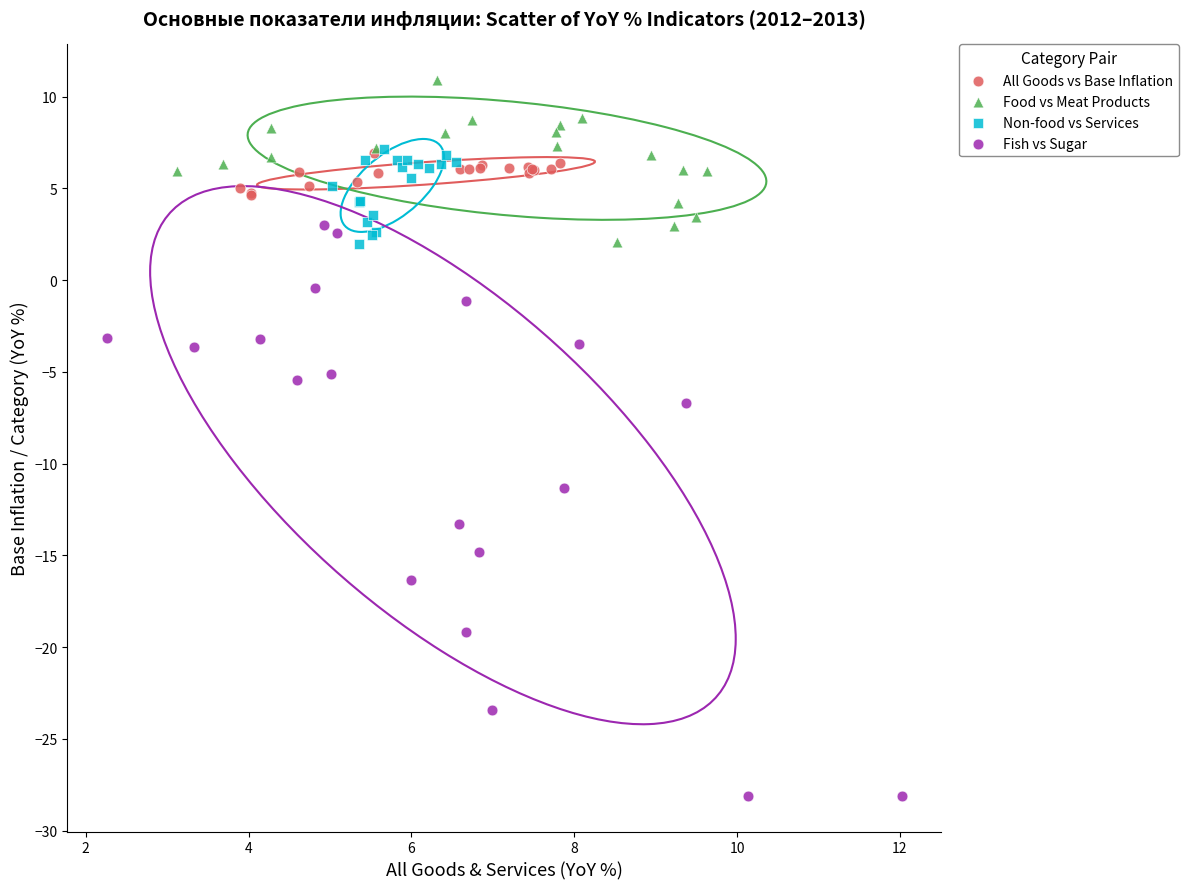

Which series has the largest Y range (max minus min)?

Fish vs Sugar